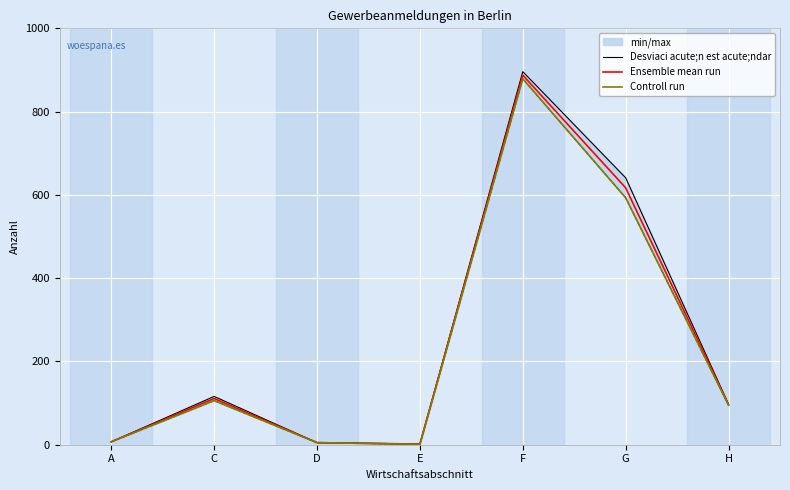

Which has a higher value, G or H?

G